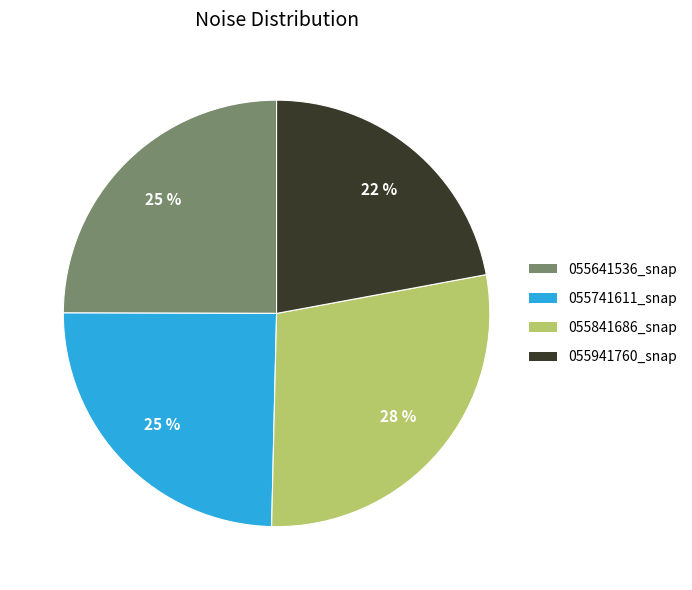

What percentage is the 055641536_snap slice, to the nearest percent?

25%